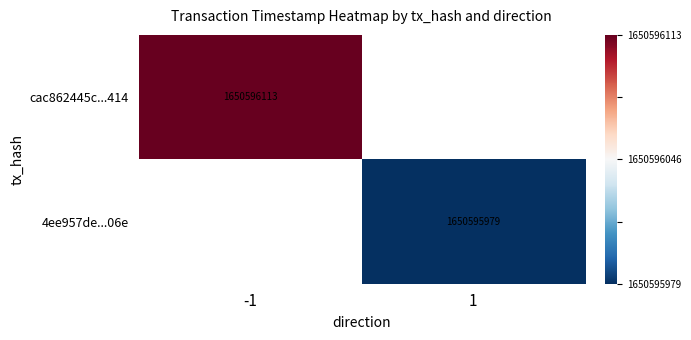

The cac862445c...414 series shows 2934539264.7 at -1. True or false?

False